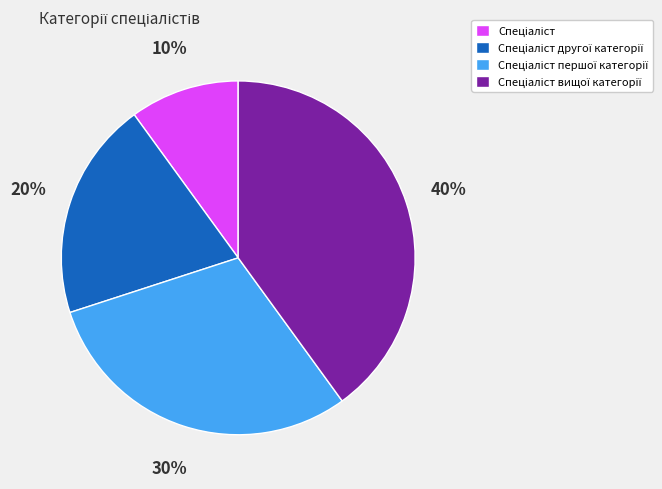

Is there a majority slice in this chart?

No